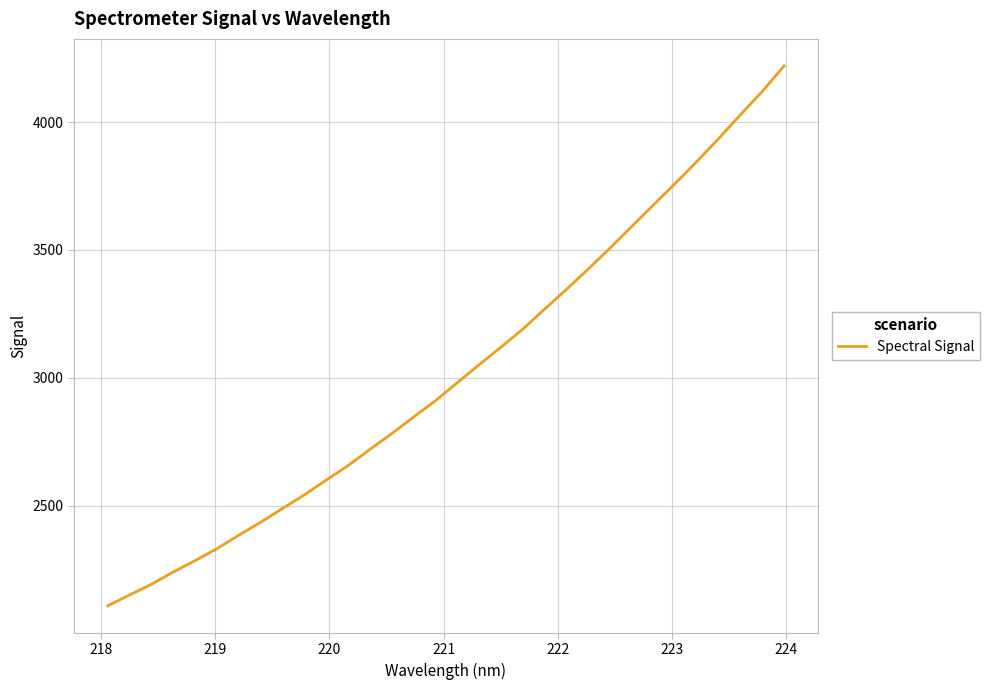

What is the minimum value shown in the chart?

2108.1